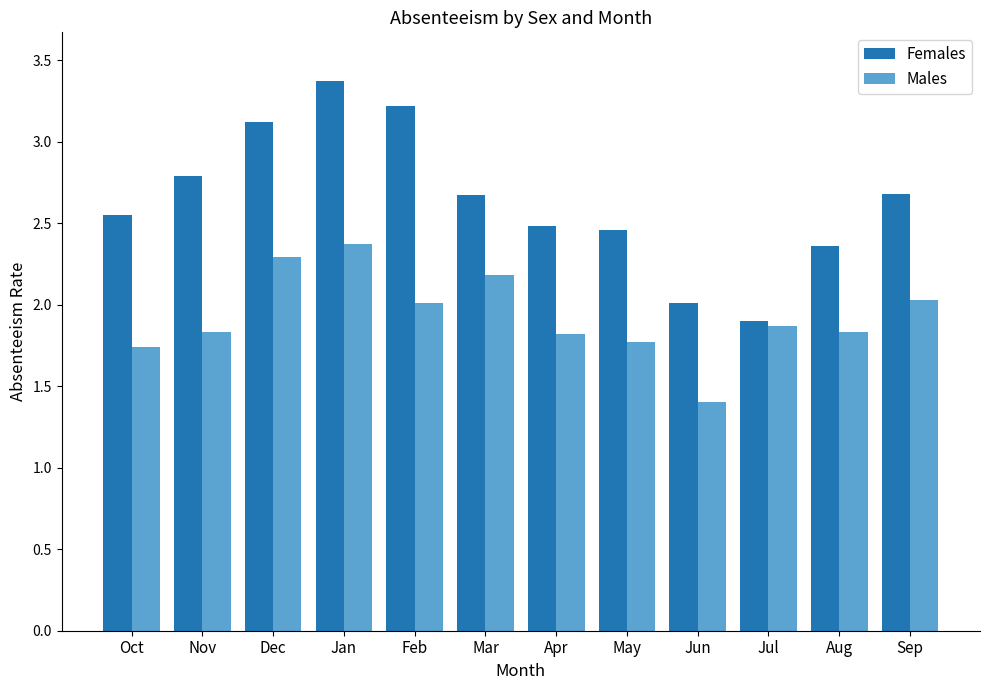

What is the smallest value displayed?

1.4